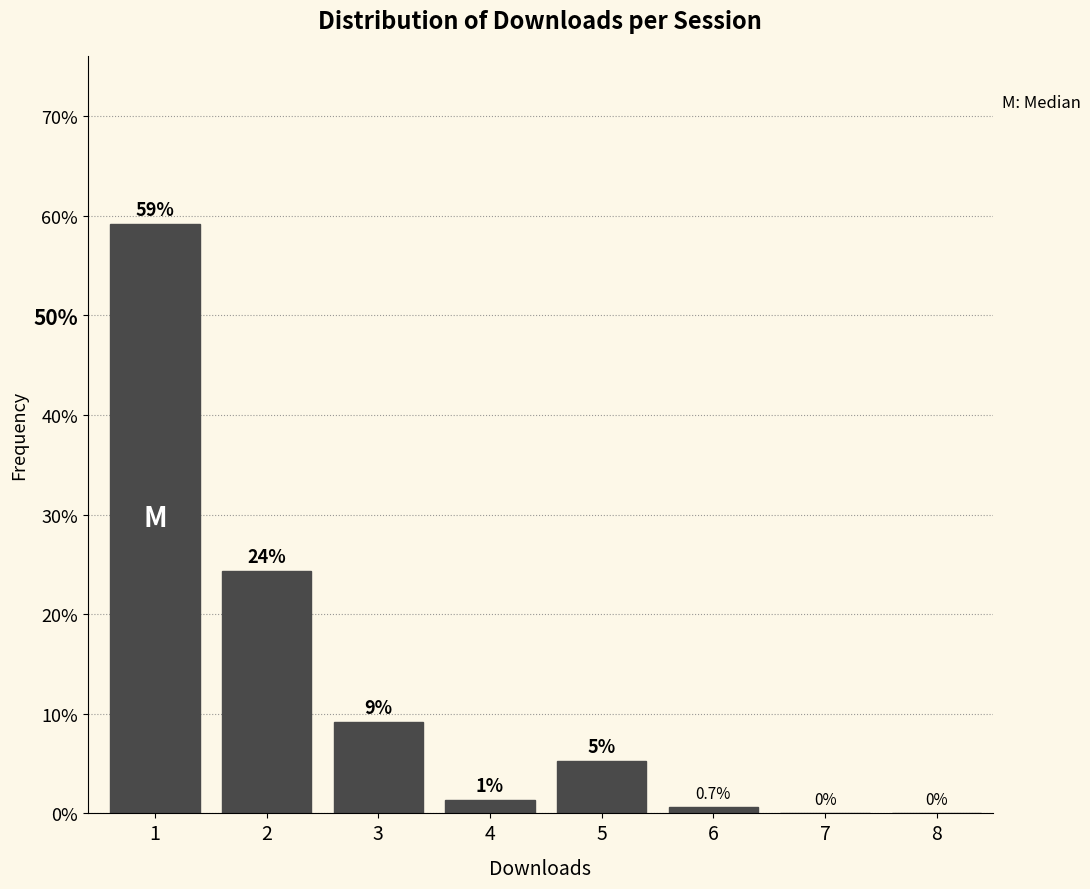

What is the sum of the values at 2 and 6?

25.0